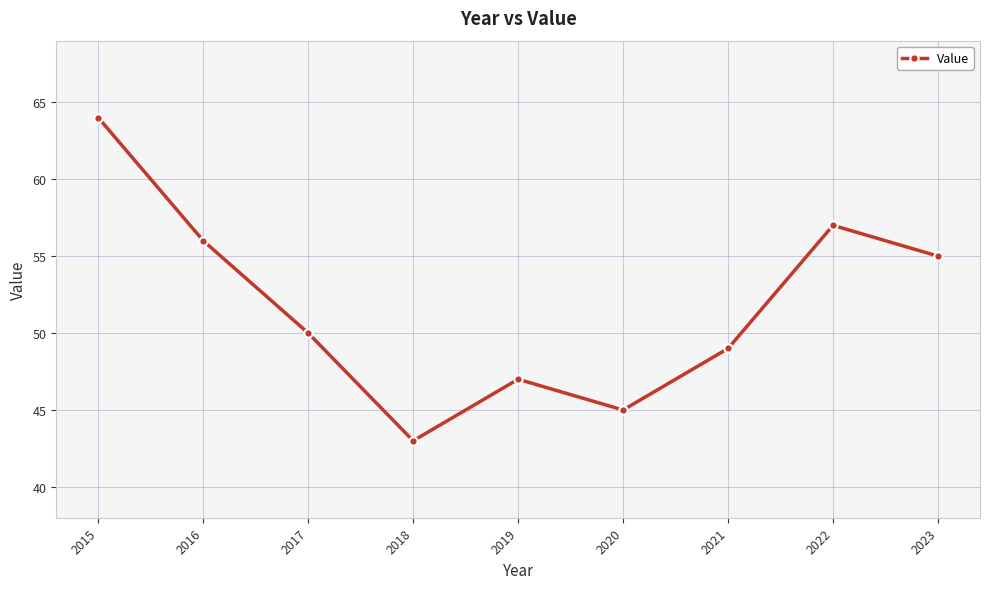

Reading left to right, extract all data points from this chart.

64	56	50	43	47	45	49	57	55